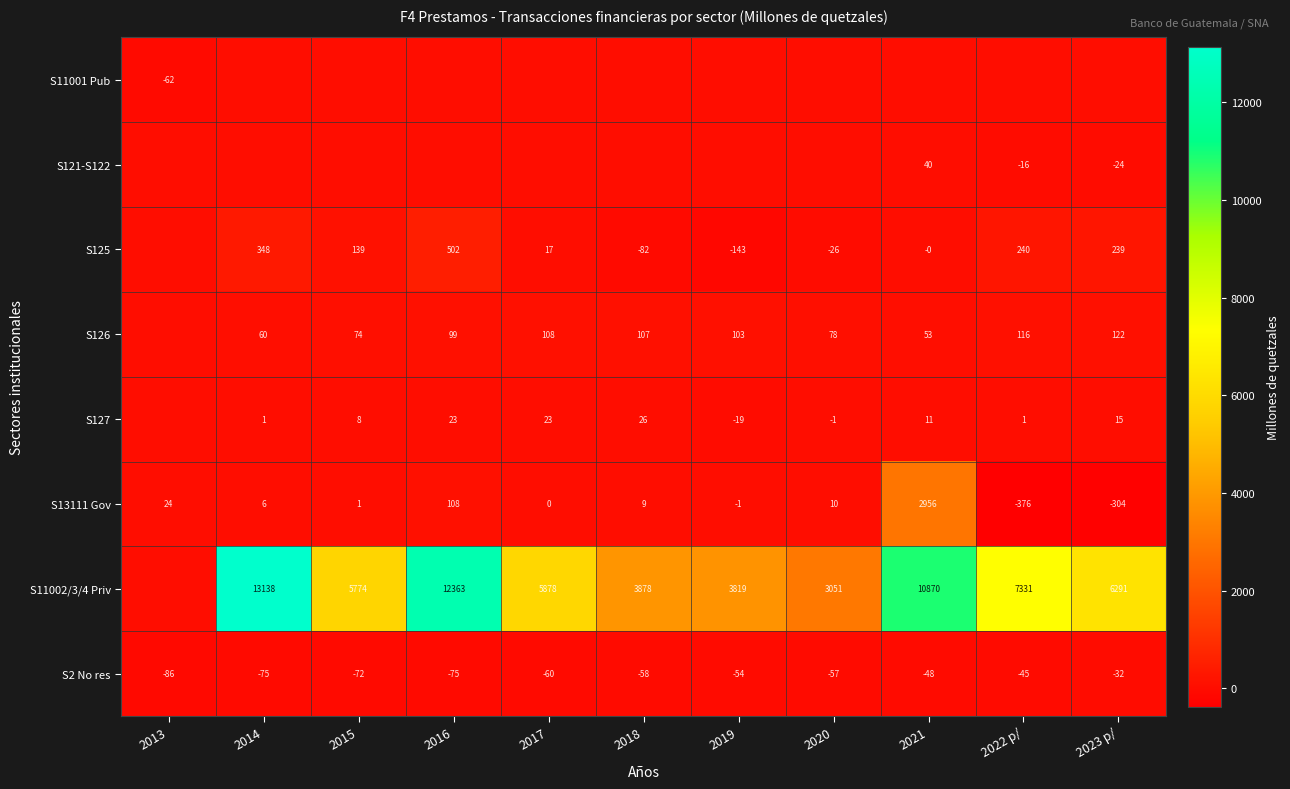

Which category has the lowest value in the S2 No res series?

2013